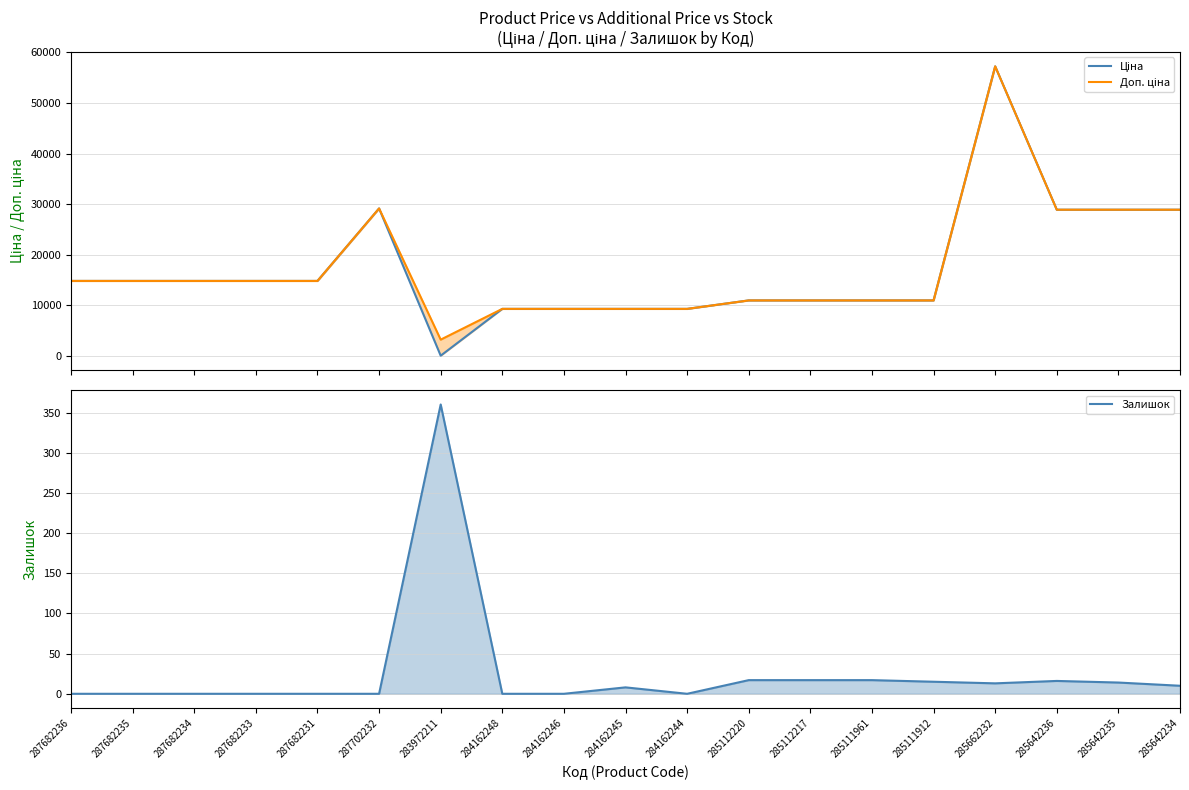

True or false: Залишок has a value of 4.5 at 285662232.

False